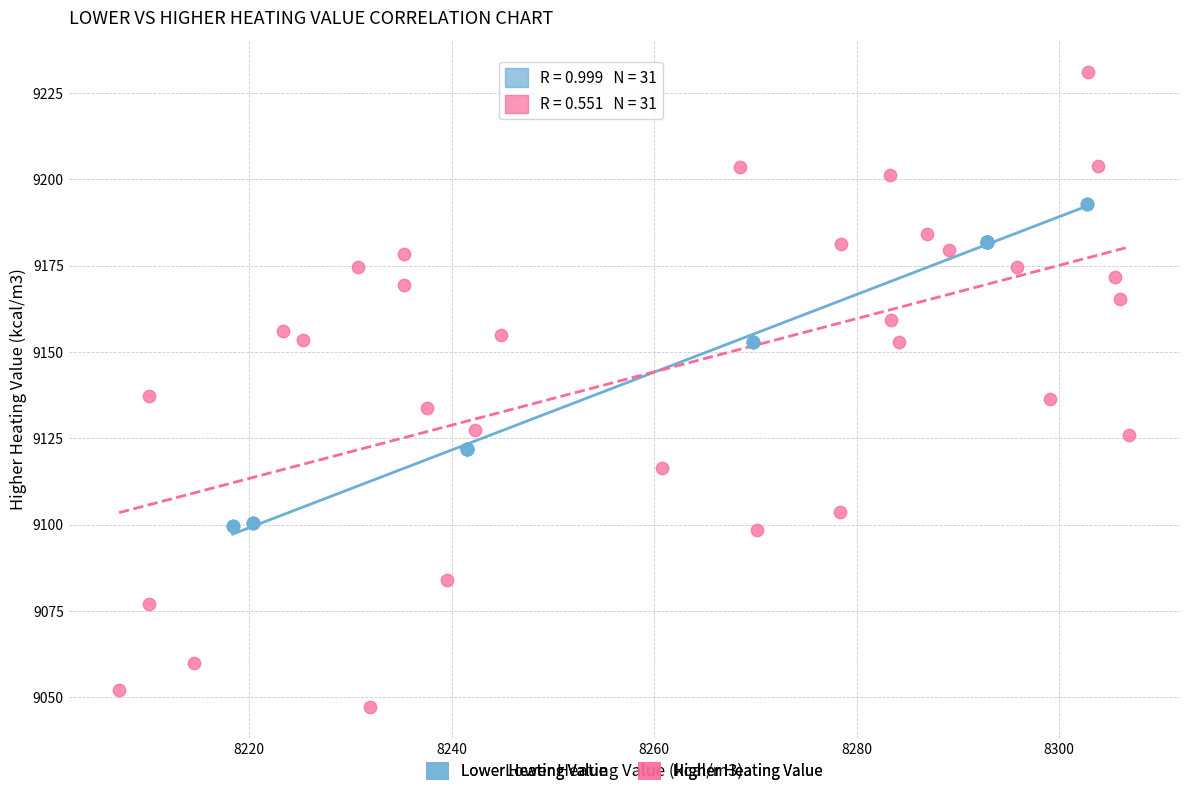

Which series contains the lowest Y value?

Higher Heating Value